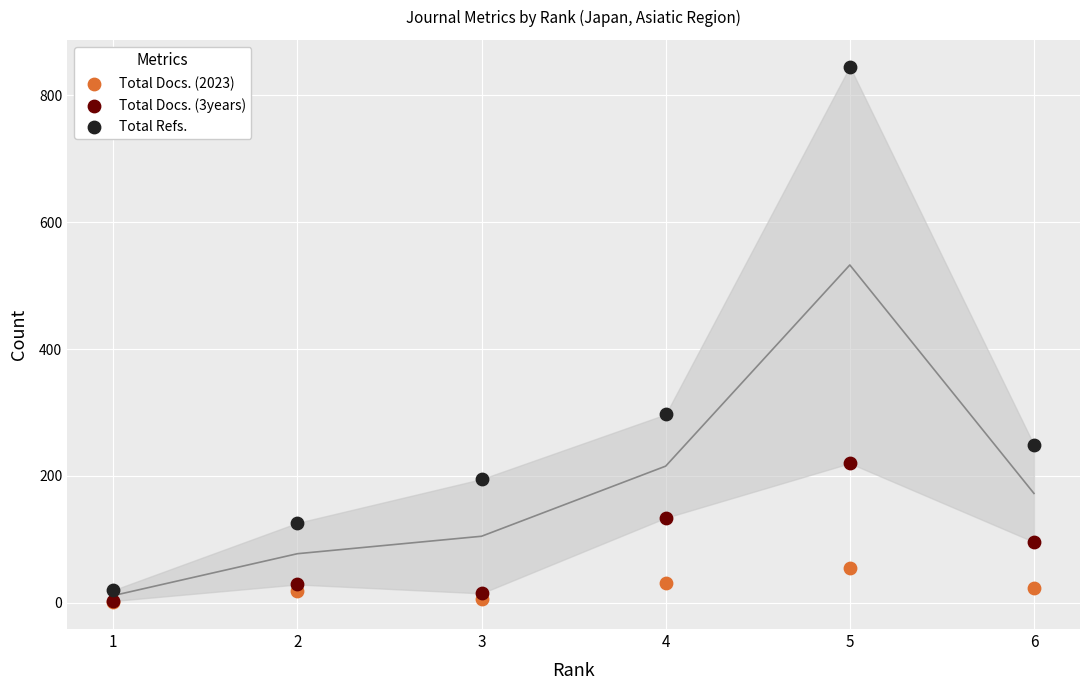

In the Total Refs. series, what Y value is closest to 432?

297